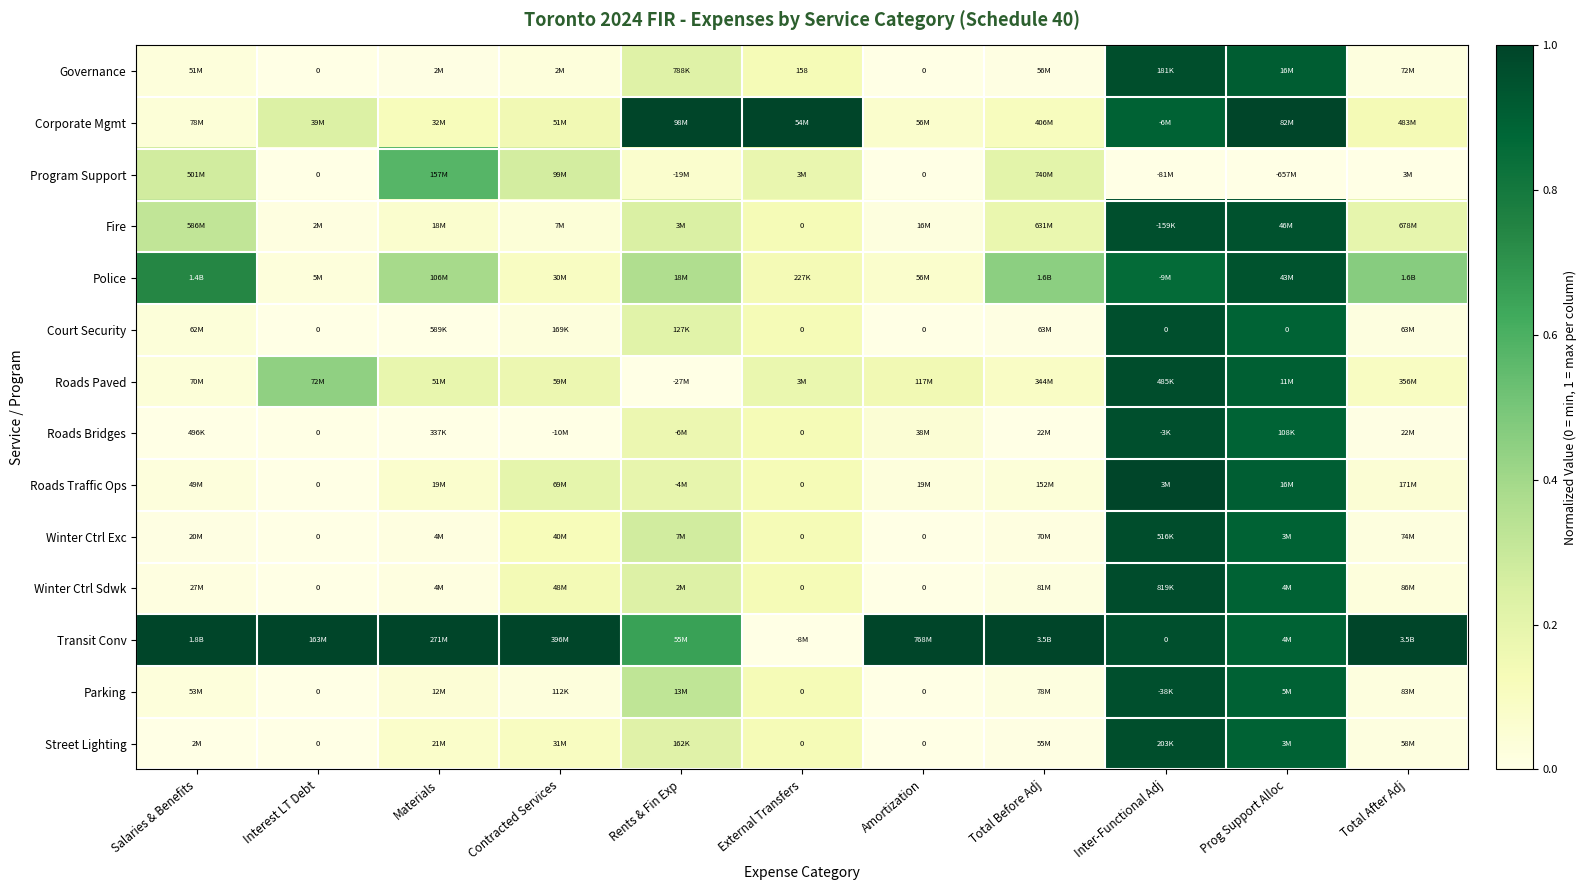

The Parking series shows 0.0 at Salaries & Benefits. True or false?

False